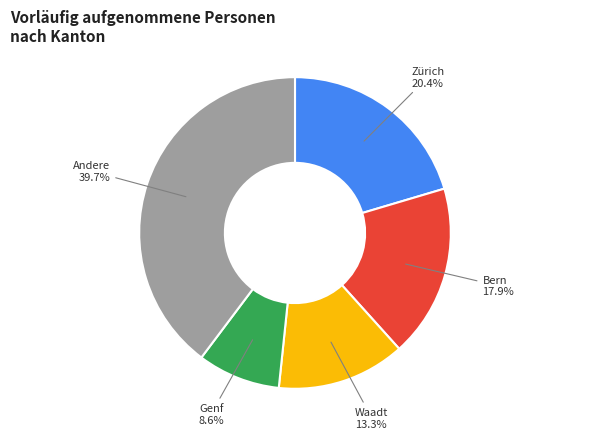

Is there any slice that represents more than half of the pie?

No